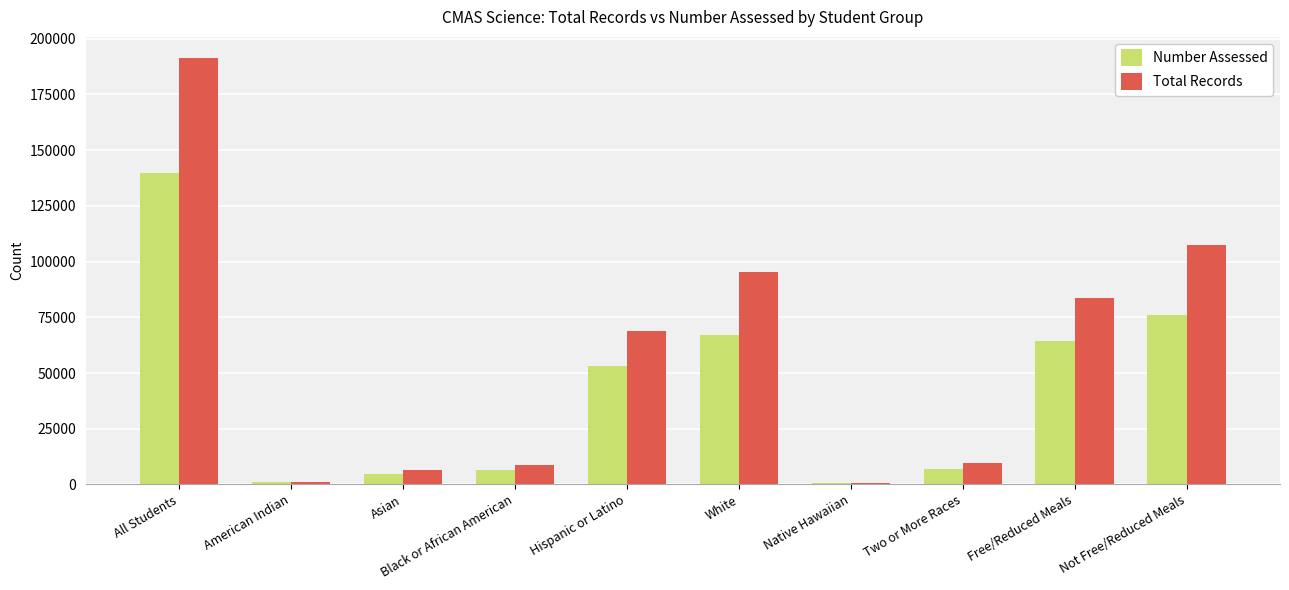

Which series has the largest range (max minus min)?

Total Records